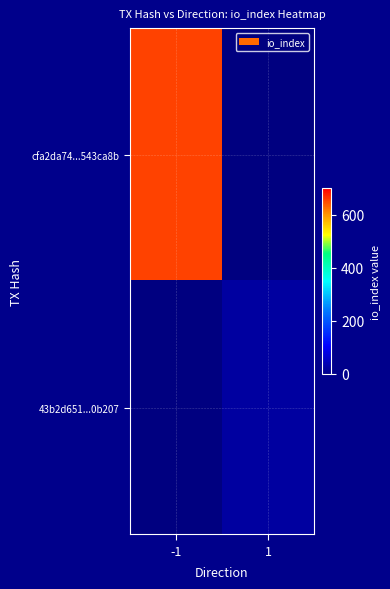

At which label is cfa2da74...543ca8b closest to 655?

-1